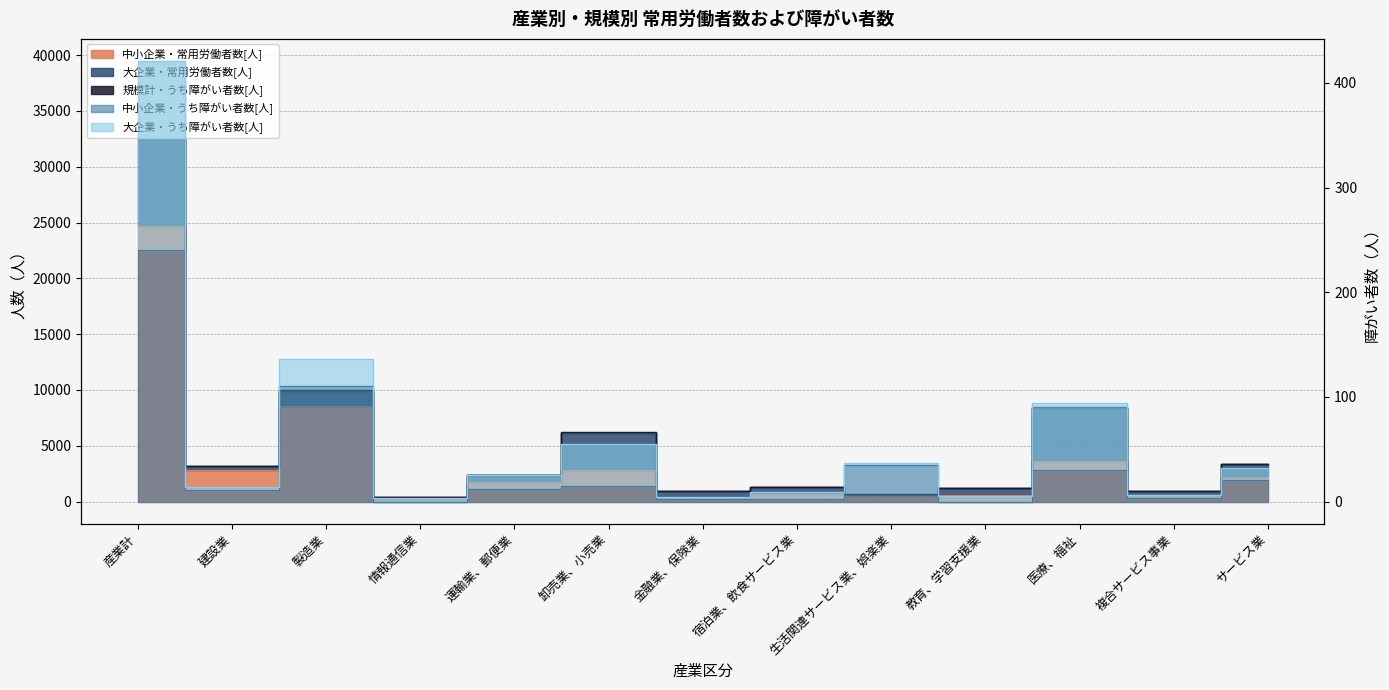

What is the difference between the 中小企業・常用労働者数[人] values at サービス業 and 複合サービス事業?

1705